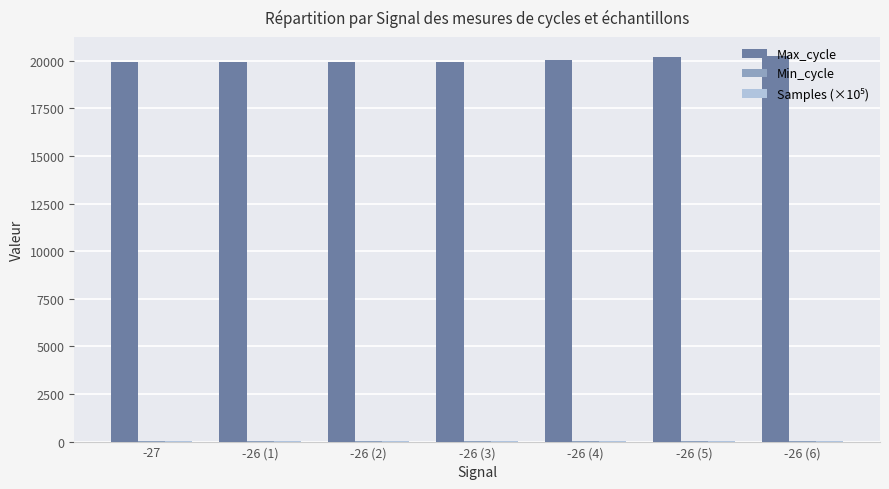

What is the maximum value shown in the chart?

20240.0